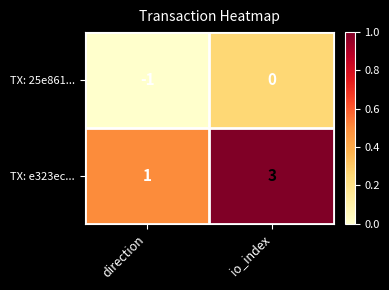

Which series has the widest spread of values?

TX: e323ec...